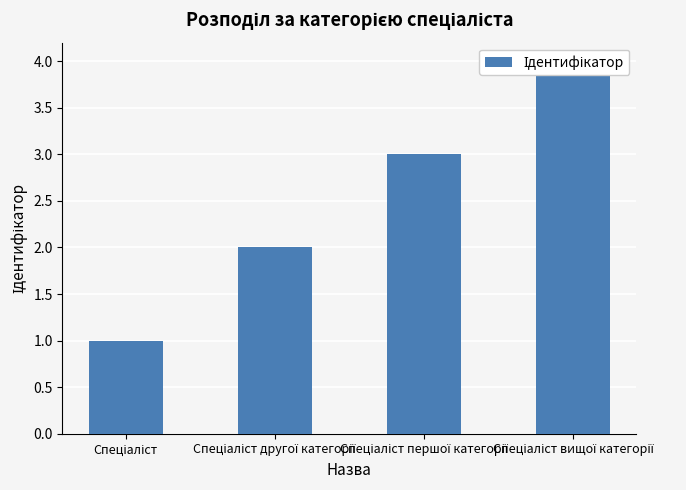

How many data points are above 3?

1